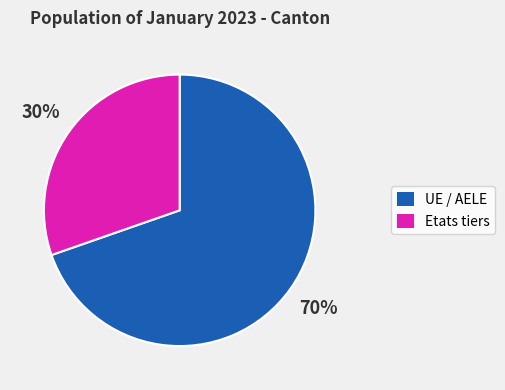

Count the number of slices in the pie.

2